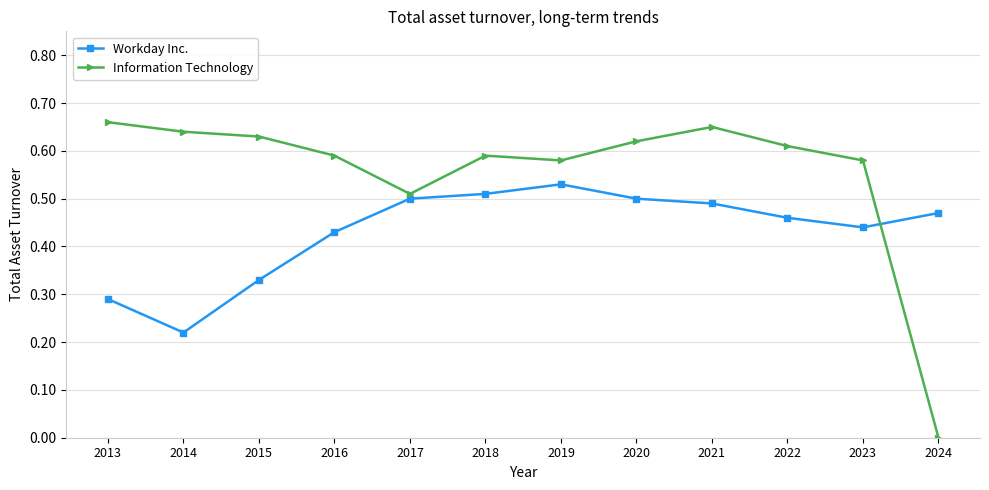

The Workday Inc. series shows 0.5 at 2017. True or false?

True